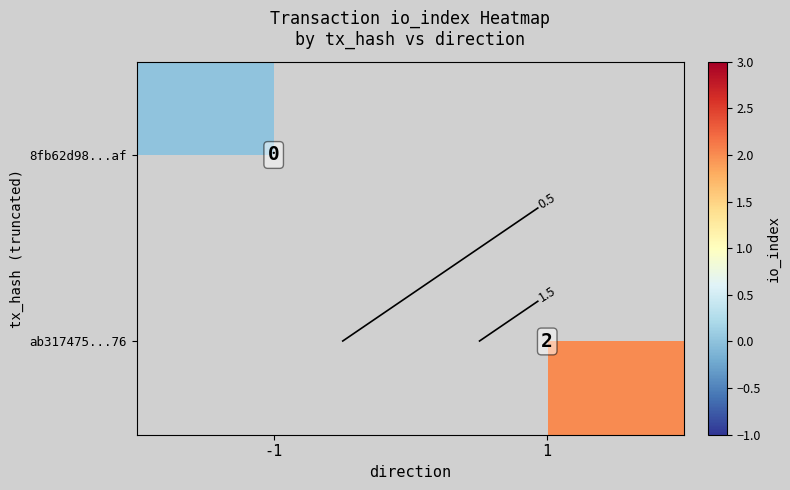

At how many categories does at least one series exceed 0?

1